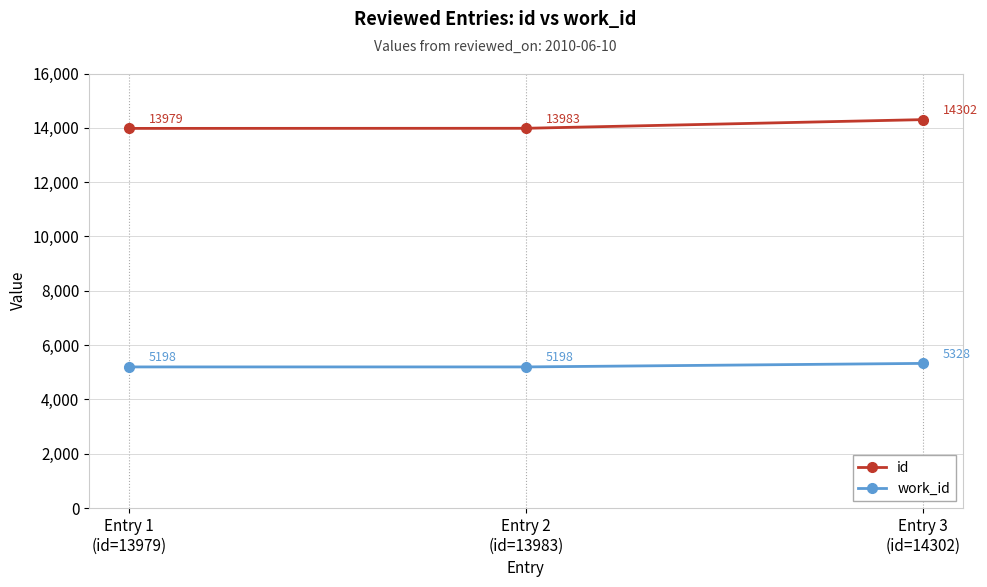

What is the label of the 2nd point from the left?

Entry 2
(id=13983)